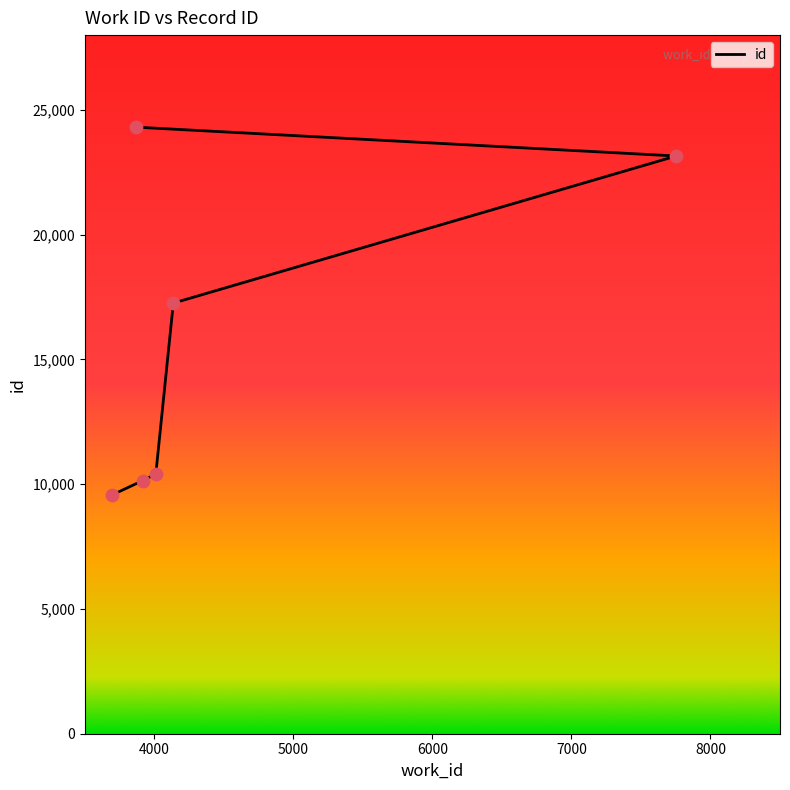

Approximately how many times larger is the value at 4010 compared to 3866?

0.4